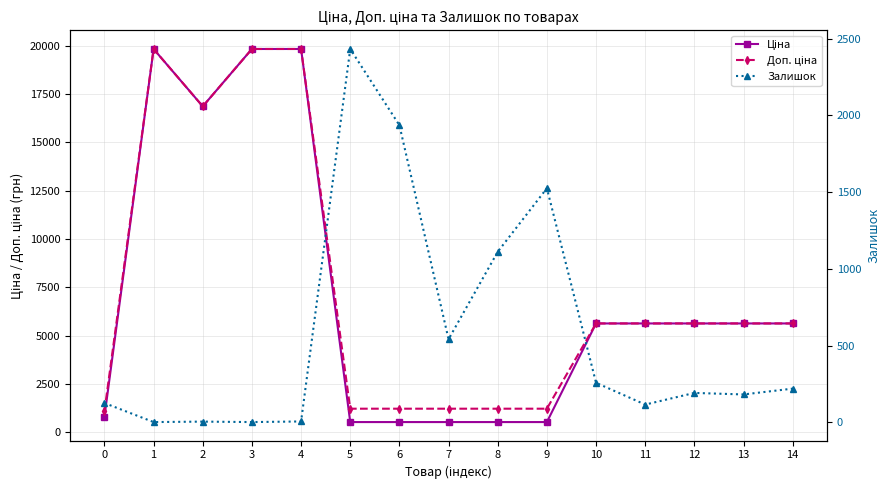

After their last crossing, which series has the higher values: Залишок or Ціна?

Ціна